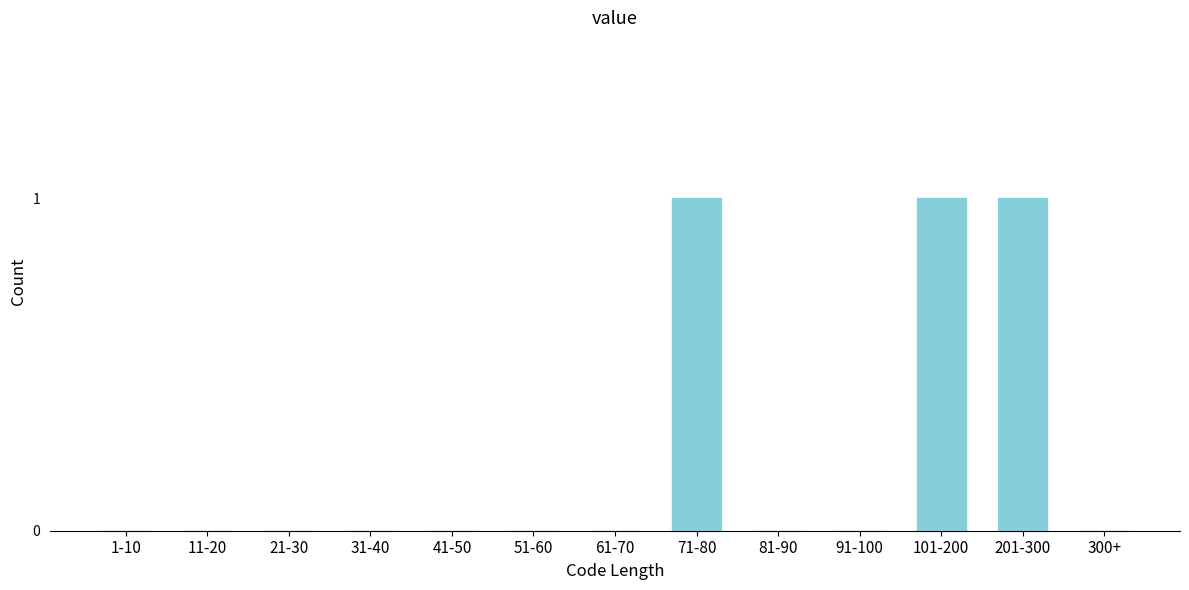

Reading right to left, what are all the values shown in this chart?

300+=0	201-300=1	101-200=1	91-100=0	81-90=0	71-80=1	61-70=0	51-60=0	41-50=0	31-40=0	21-30=0	11-20=0	1-10=0